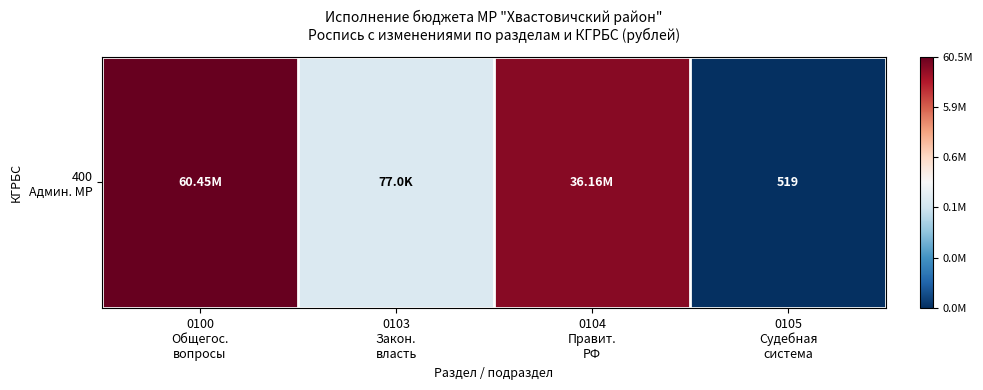

Reading left to right, extract all data points from this chart.

0100
Общегос.
вопросы=17.9	0103
Закон.
власть=11.3	0104
Правит.
РФ=17.4	0105
Судебная
система=6.3